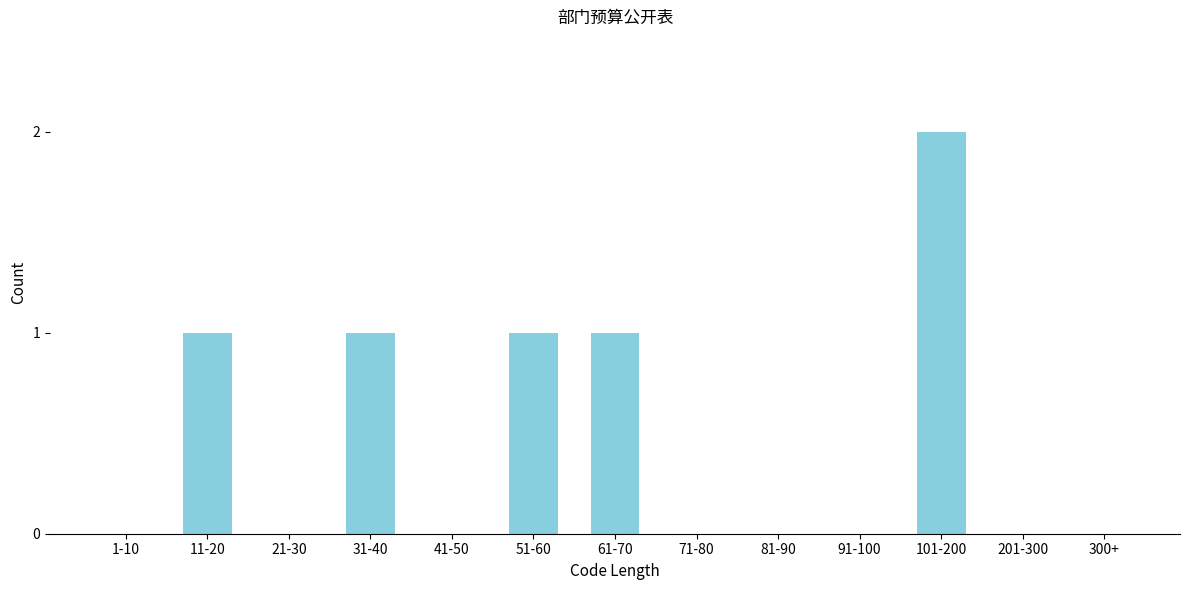

Reading right to left, what are all the values shown in this chart?

300+=0	201-300=0	101-200=2	91-100=0	81-90=0	71-80=0	61-70=1	51-60=1	41-50=0	31-40=1	21-30=0	11-20=1	1-10=0